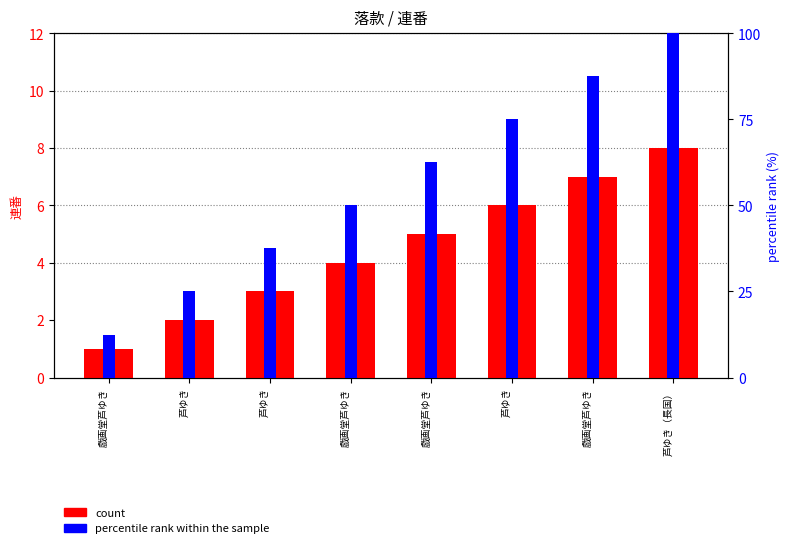

Rank the categories by value from lowest to highest.

戯画堂芦ゆき, 芦ゆき, 芦ゆき, 戯画堂芦ゆき, 戯画堂芦ゆき, 芦ゆき, 戯画堂芦ゆき, 芦ゆき（長国）